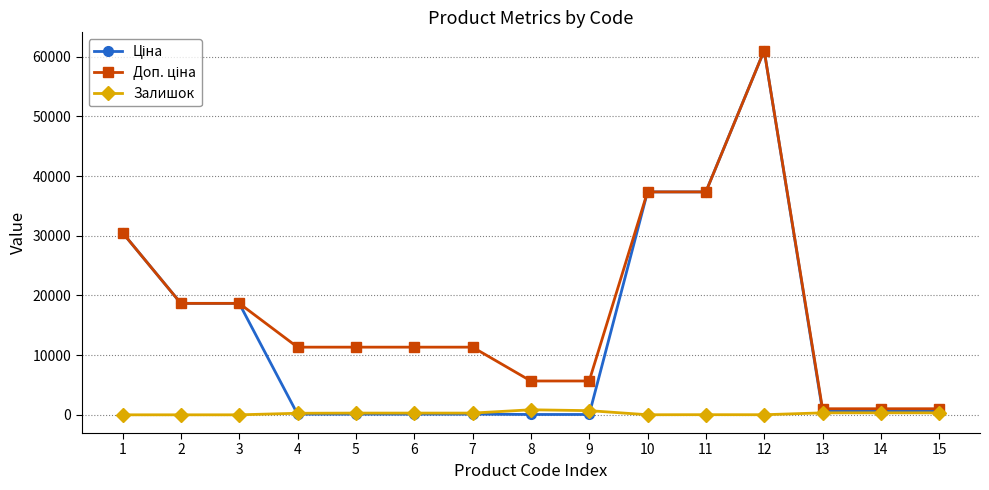

What is the maximum value shown in the chart?

61024.7